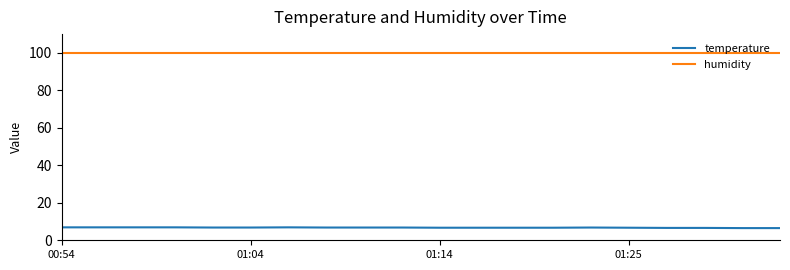

What is the maximum value for humidity?

99.9